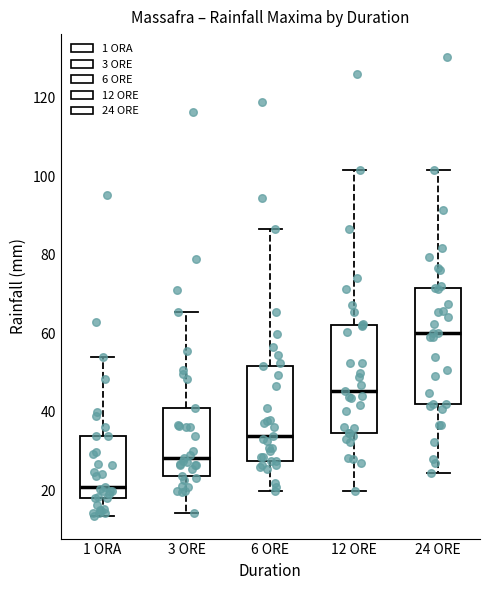

Reading left to right, read every box against the y-axis: the position of its median line, the range the box covers, and the ends of its whiskers. The values are not printed on the chart, so give them approximately, as read against the axis.

1 ORA: median 20, box 18 to 34, whiskers 14 to 54
3 ORE: median 28, box 24 to 42, whiskers 14 to 66
6 ORE: median 34, box 28 to 52, whiskers 20 to 86
12 ORE: median 46, box 34 to 62, whiskers 20 to 102
24 ORE: median 60, box 42 to 72, whiskers 24 to 102